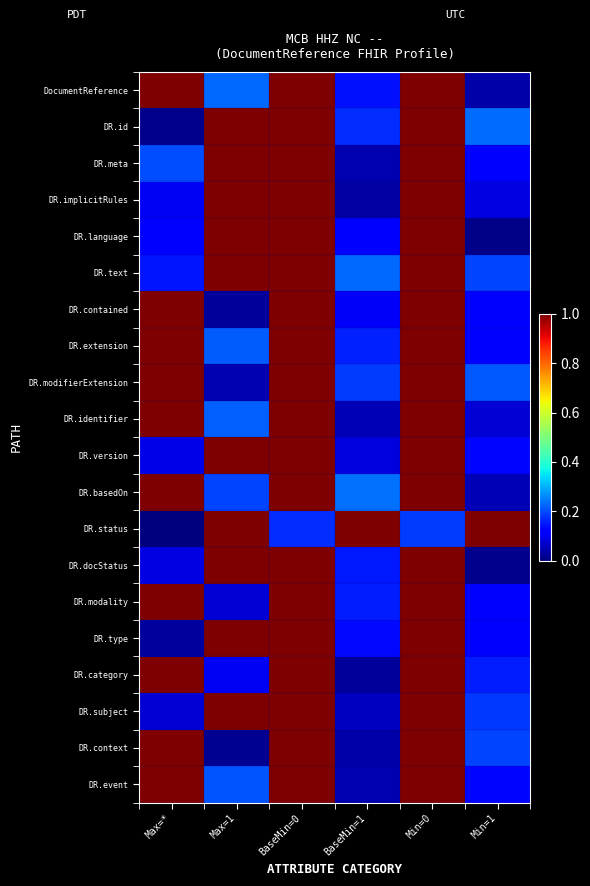

Count the number of data series in this chart.

20